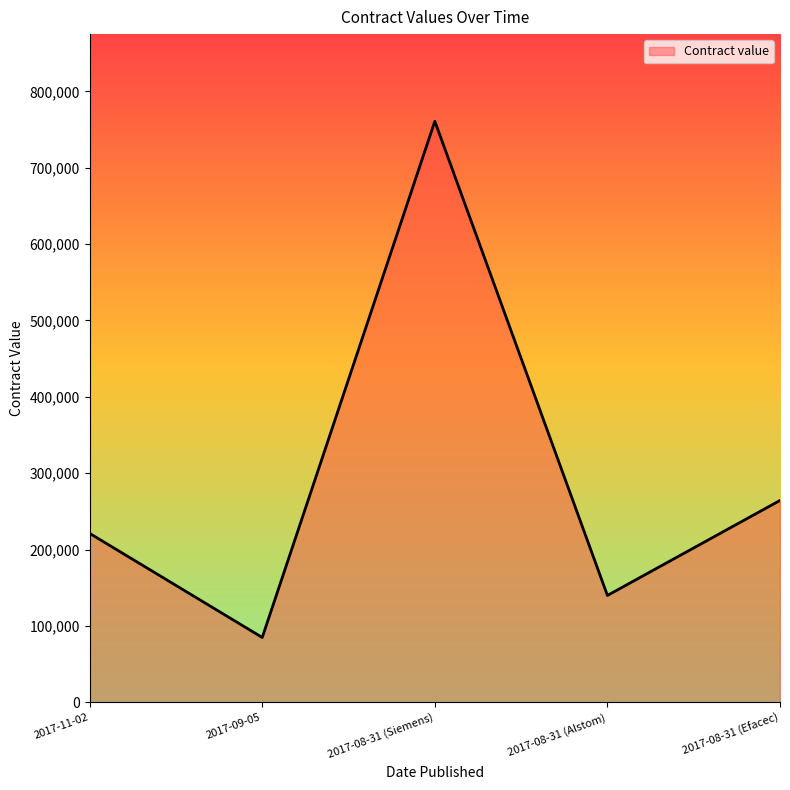

The chart shows a value of 221238 at 2017-11-02. True or false?

True